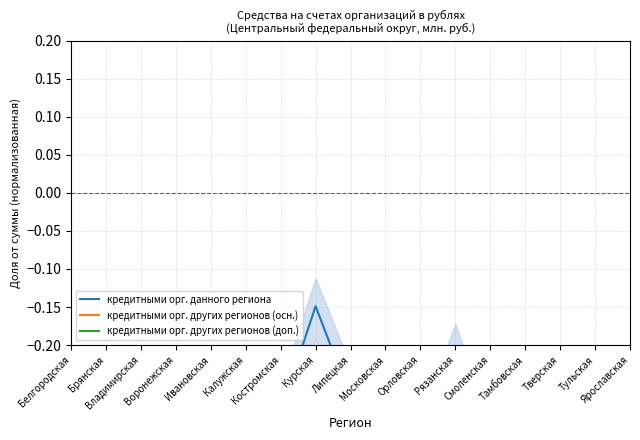

In кредитными орг. других регионов (доп.), how many points are higher than both neighbors (excluding endpoints)?

3